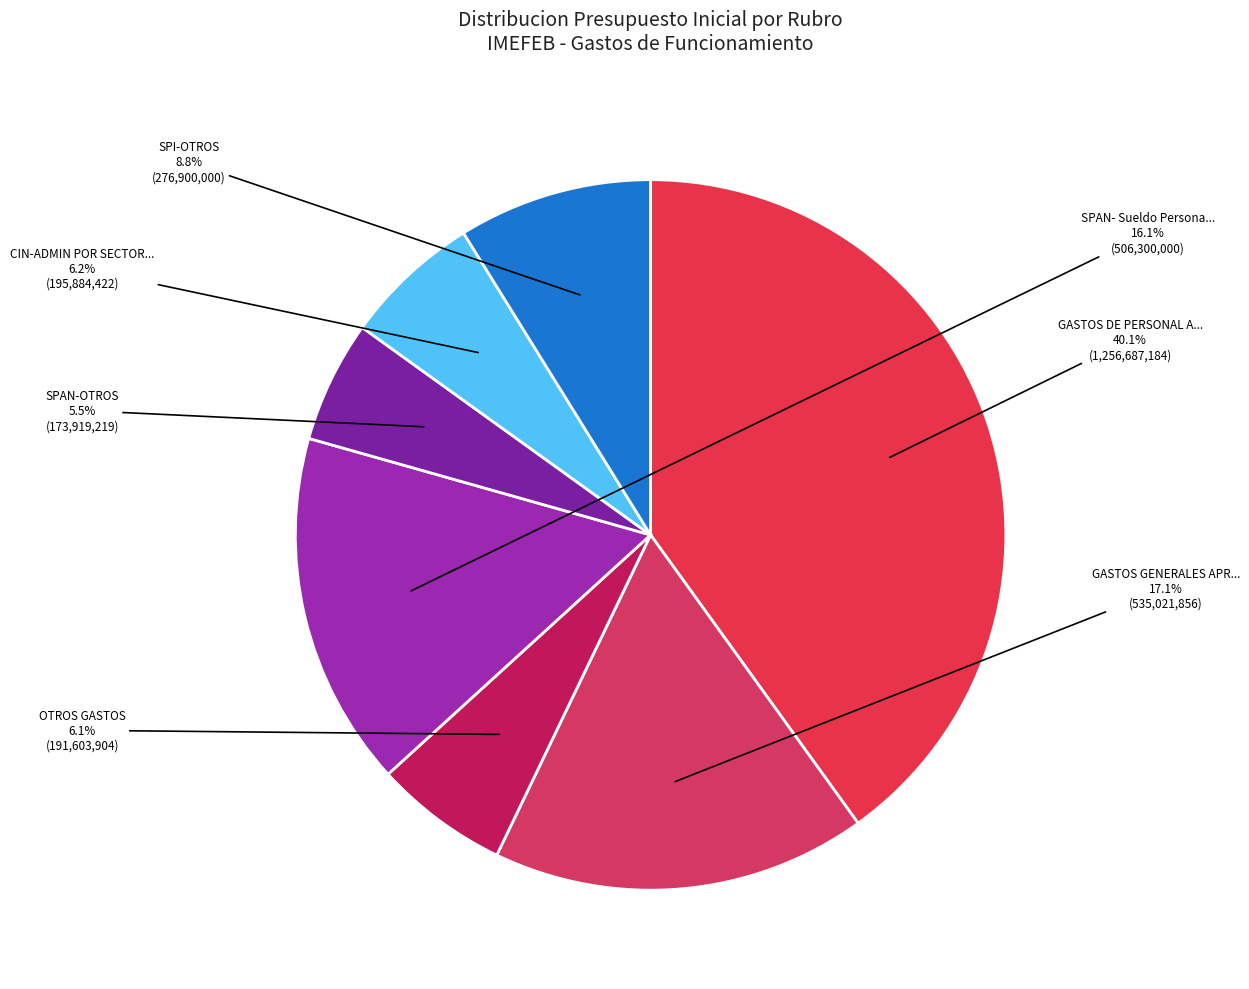

Which slice is the smallest?

SPAN-OTROS